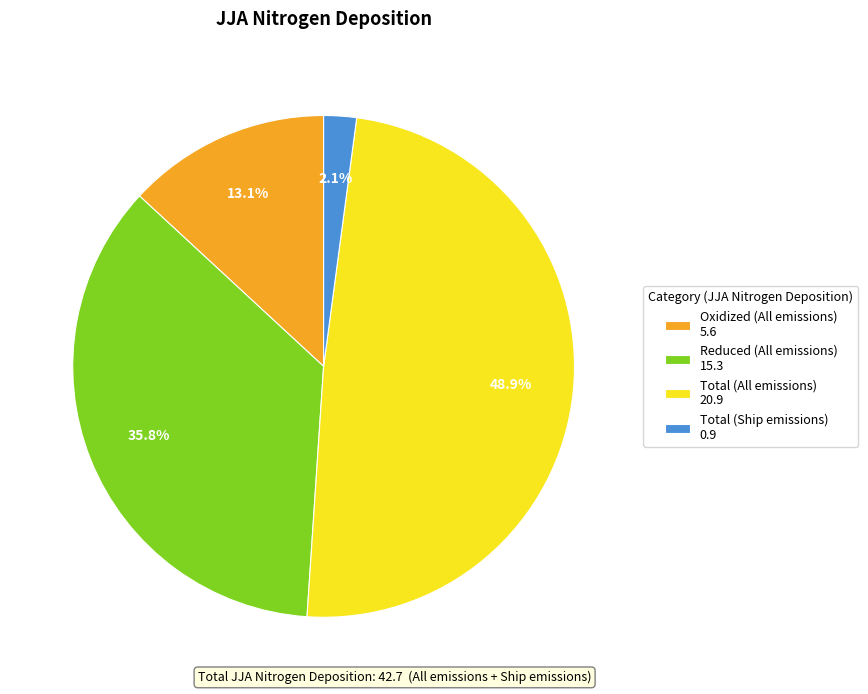

How many segments does this pie chart have?

4